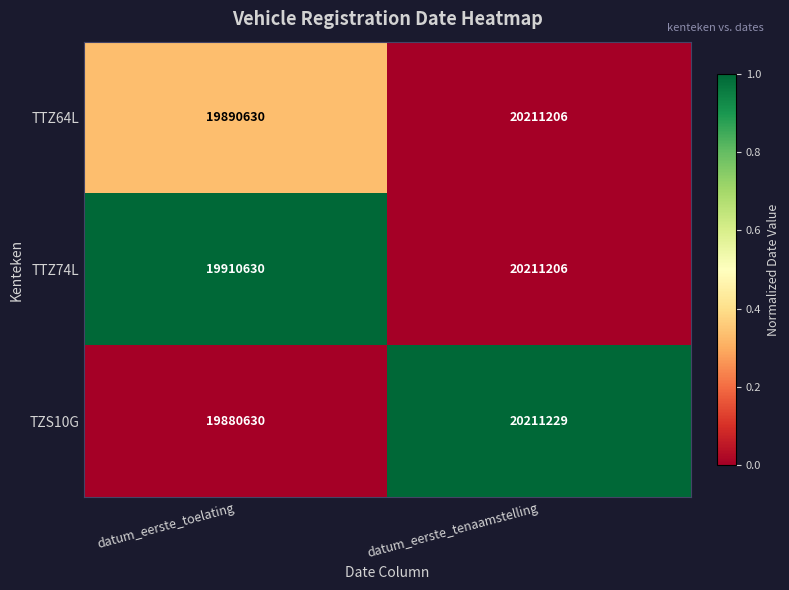

Which series has the largest total across all categories?

TTZ74L